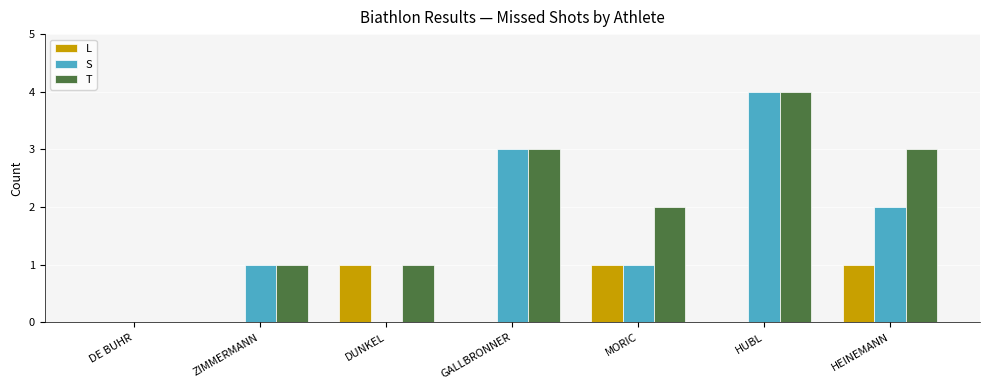

Is it true that L equals 1 at DUNKEL?

True